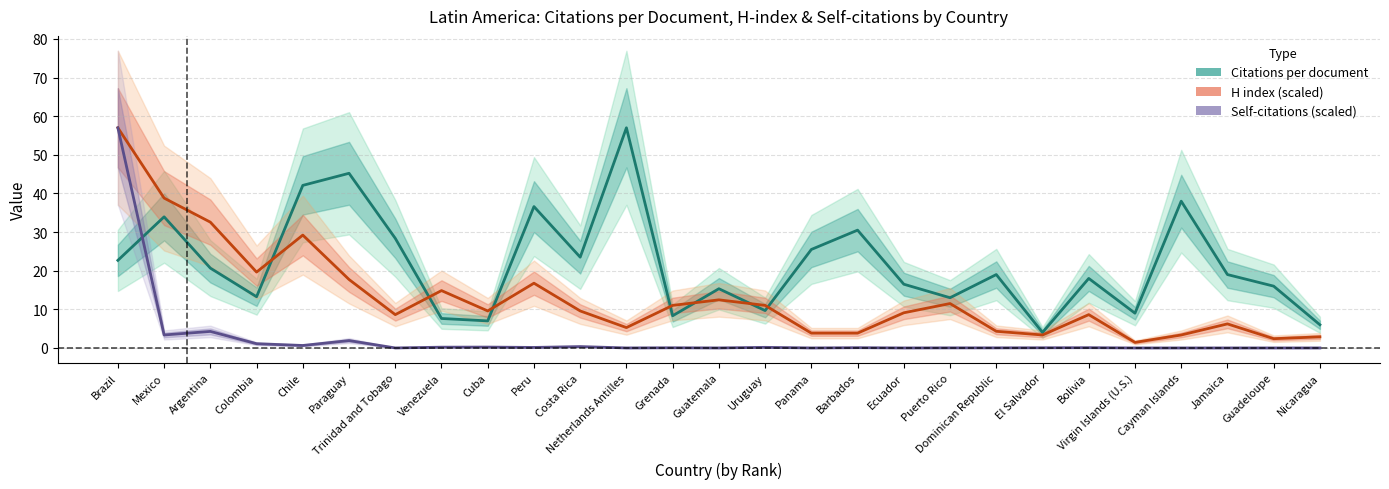

True or false: H index (scaled) and Self-citations (scaled) cross at least once.

False